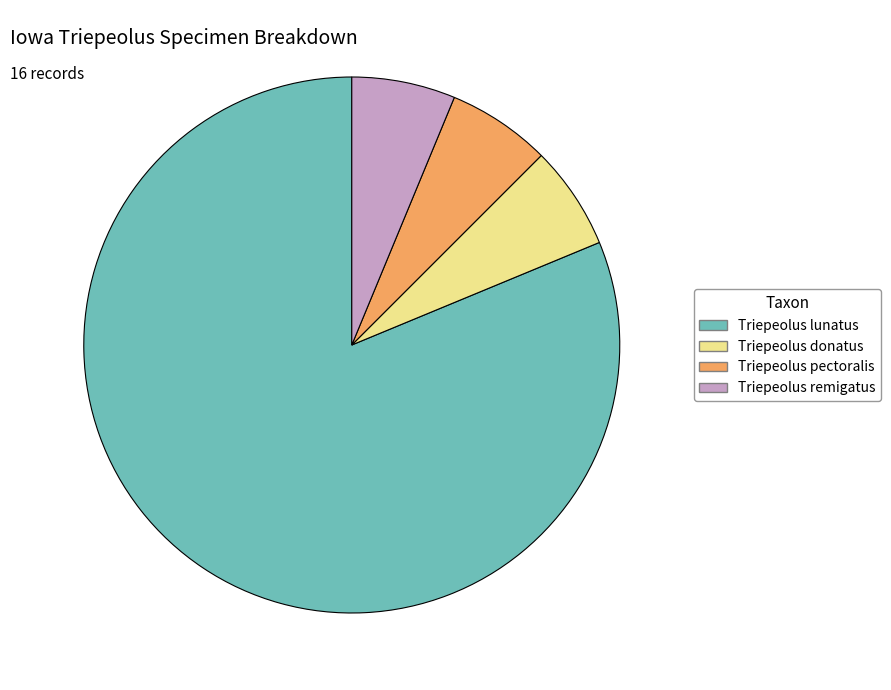

Which slice is the largest?

Triepeolus lunatus